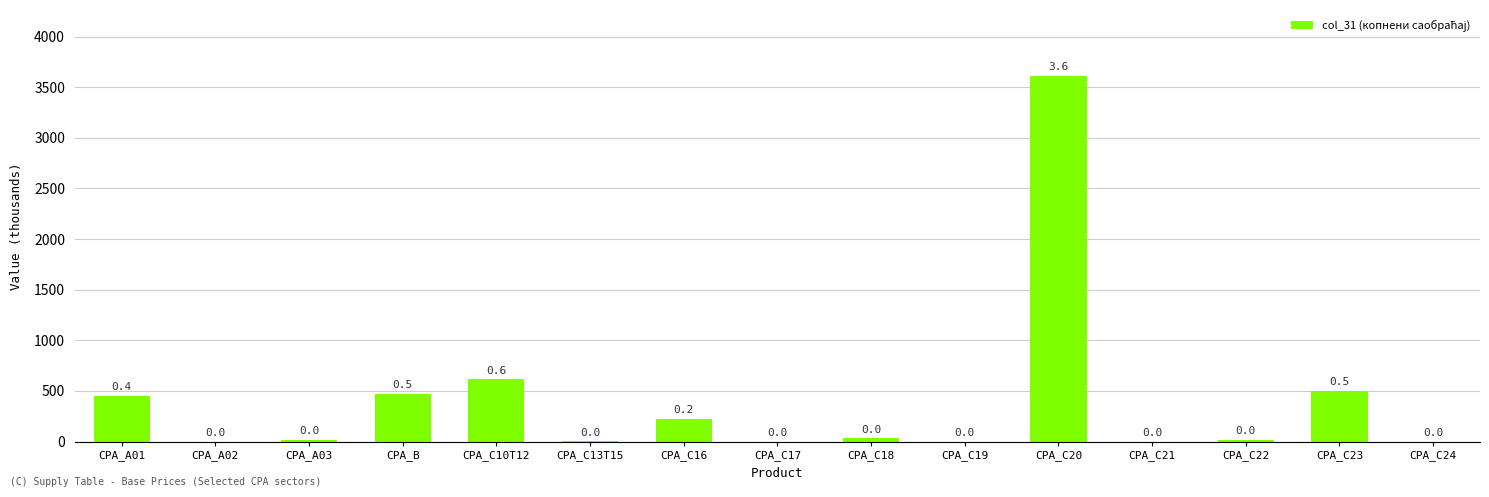

Reading right to left, extract all data points from this chart.

0	501	19	0	3613	0	32	0	225	1	616	468	16	0	449